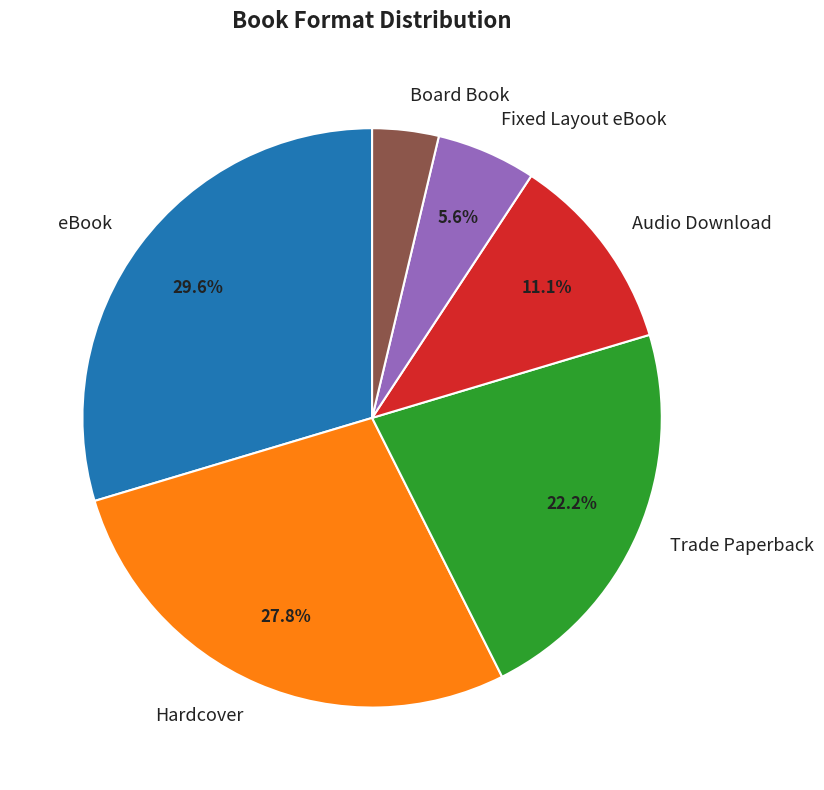

Between eBook and Trade Paperback, which is larger?

eBook